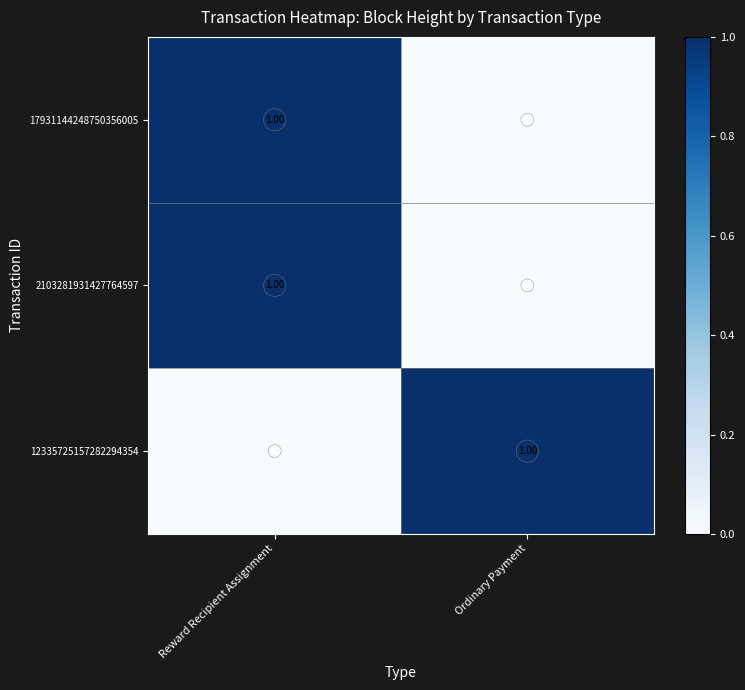

How many data points in 12335725157282294354 are less than 1?

1